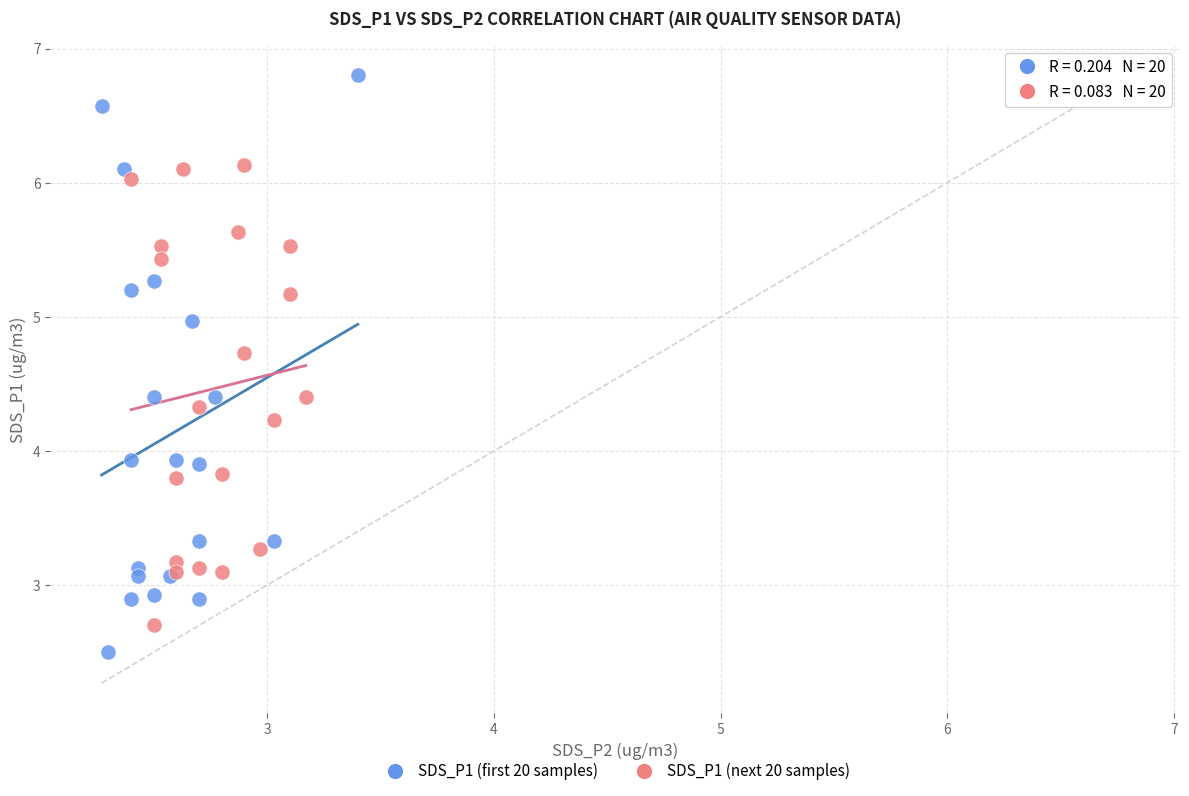

Which series contains the lowest Y value?

SDS_P1 (first 20 samples)